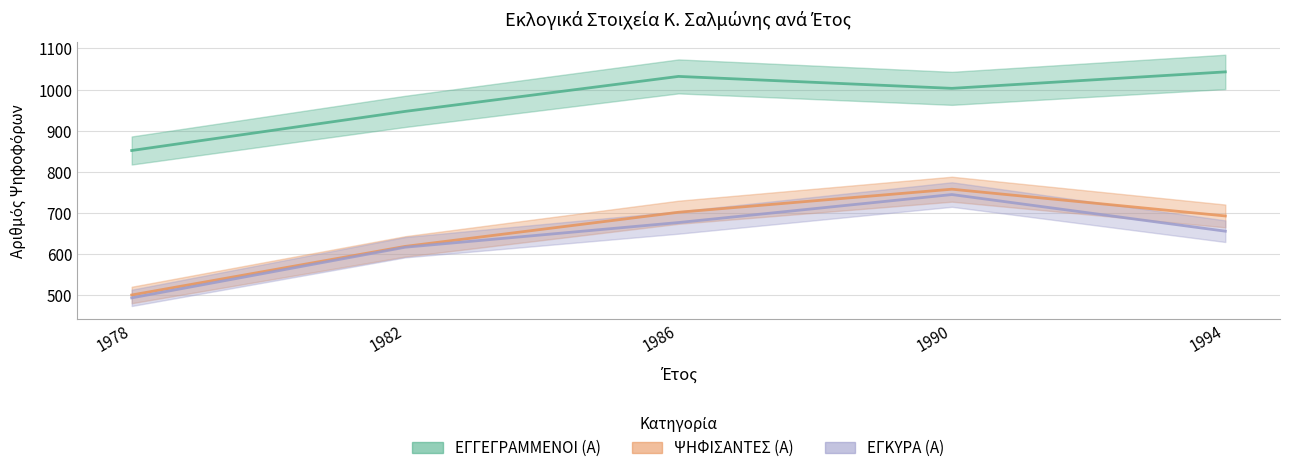

True or false: ΕΓΓΕΓΡΑΜΜΕΝΟΙ (Α) has a value of 1261 at 1978.

False